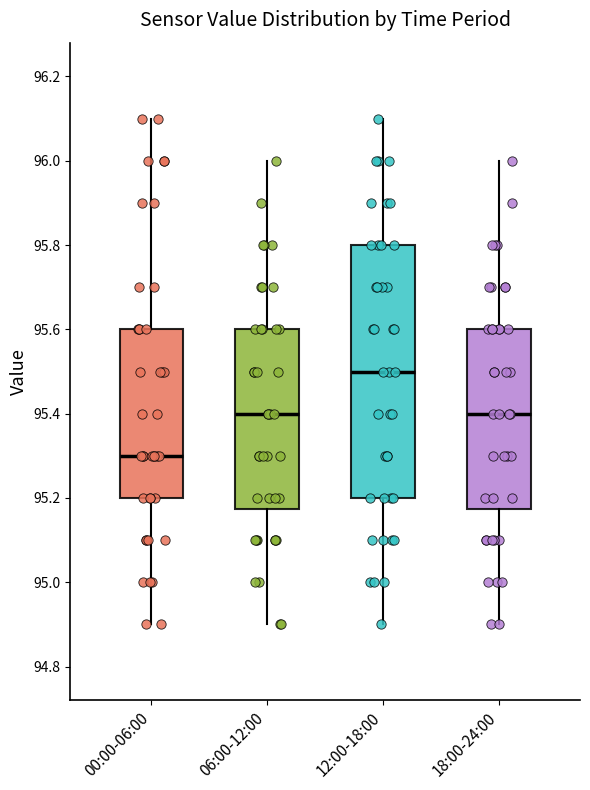

Comparing the boxes themselves (not the whiskers), which one is the tallest?

12:00-18:00